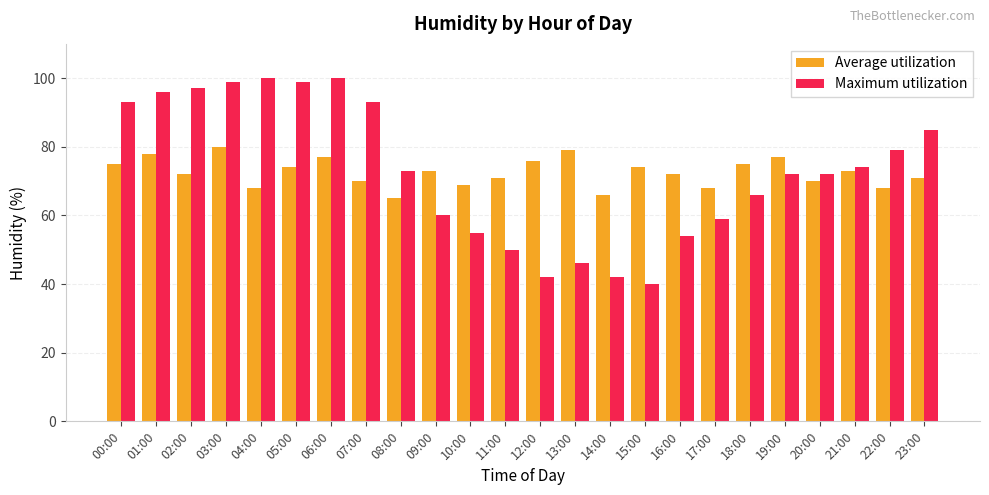

What position from the right is 13:00?

11